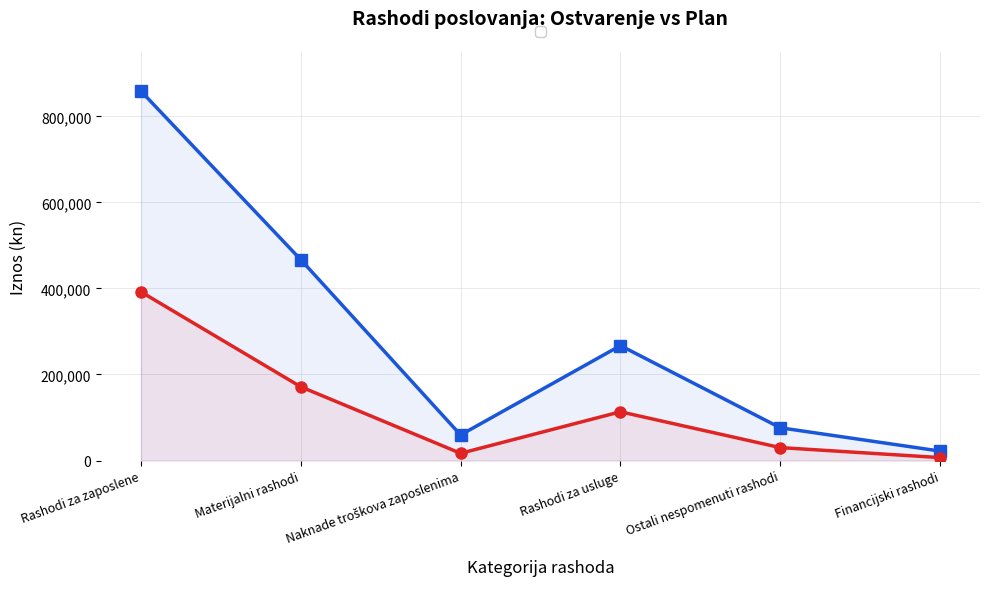

What is the difference between the maximum and minimum values in the Ostvarenje 1.-6.2024 series?

385173.8